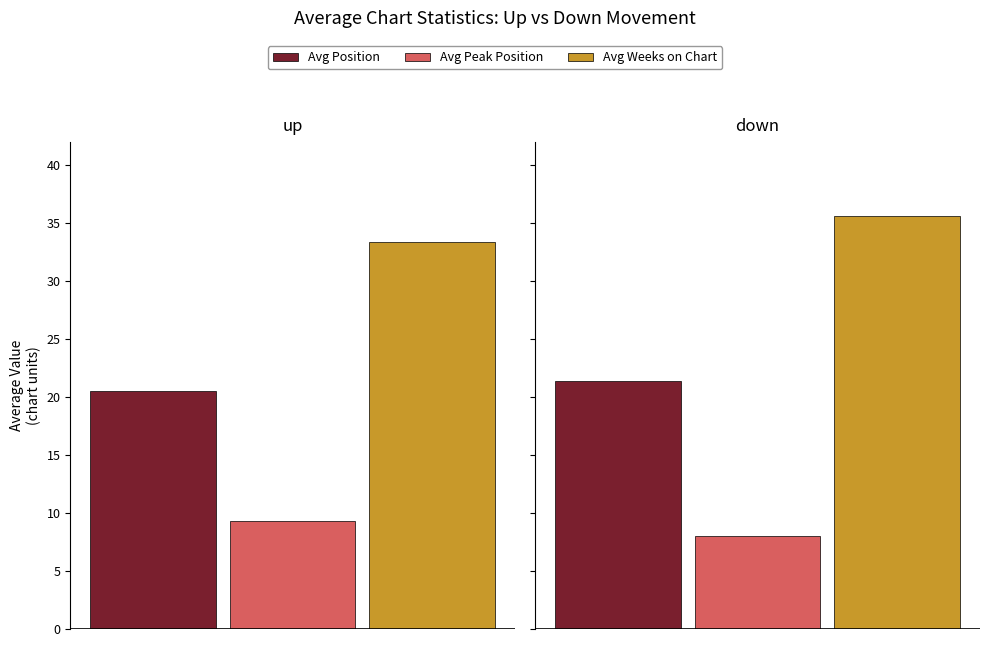

Rank the series by their maximum value, from lowest to highest.

Avg Peak Position, Avg Position, Avg Weeks on Chart